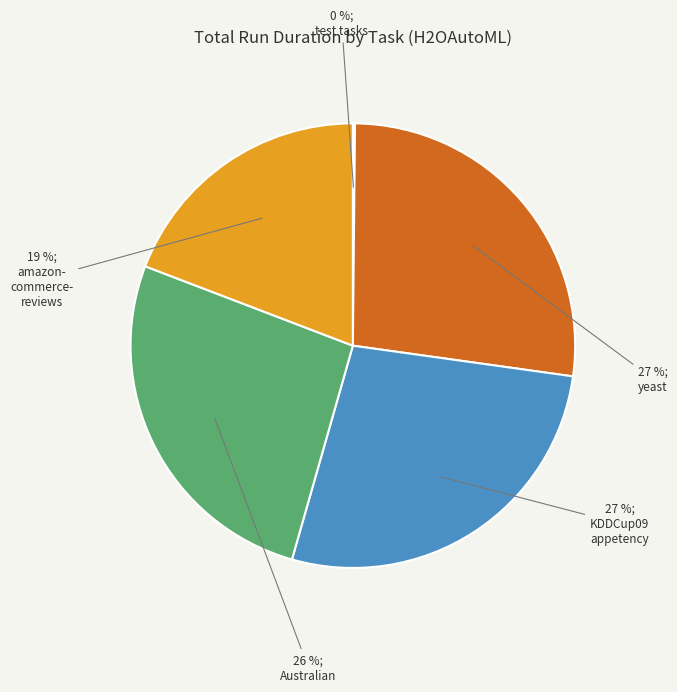

To the nearest percent, what is the difference between the largest and smallest slice percentages?

27%